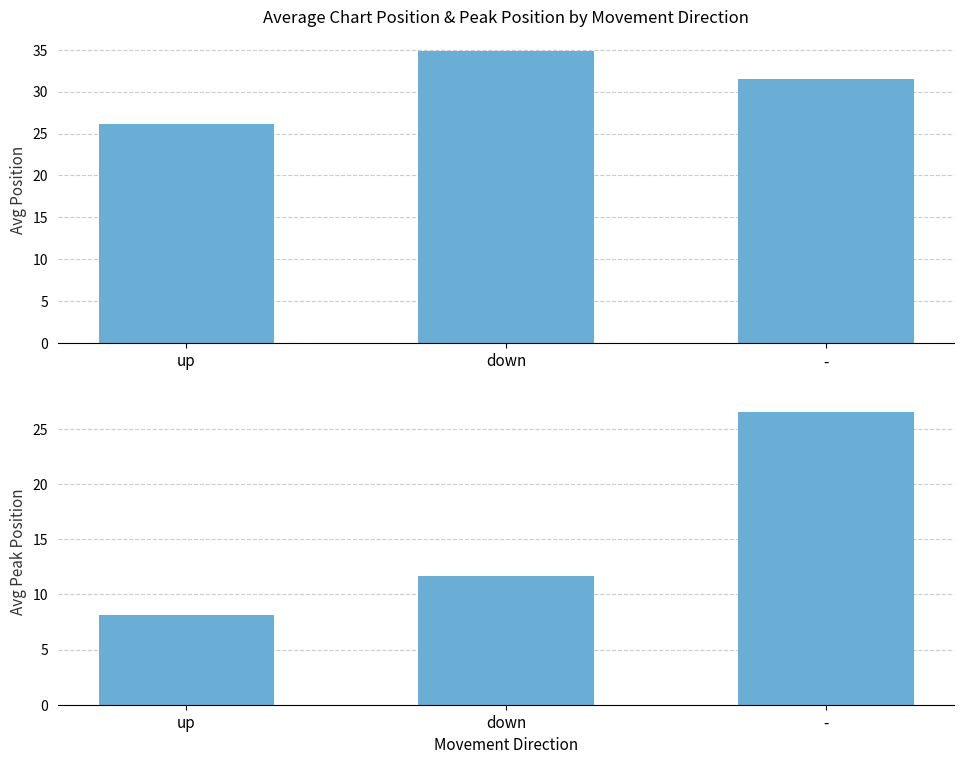

Reading right to left, extract all data points from this chart.

Avg Position: -=31.5	down=34.8	up=26.2
Avg Peak Position: -=26.5	down=11.6	up=8.1